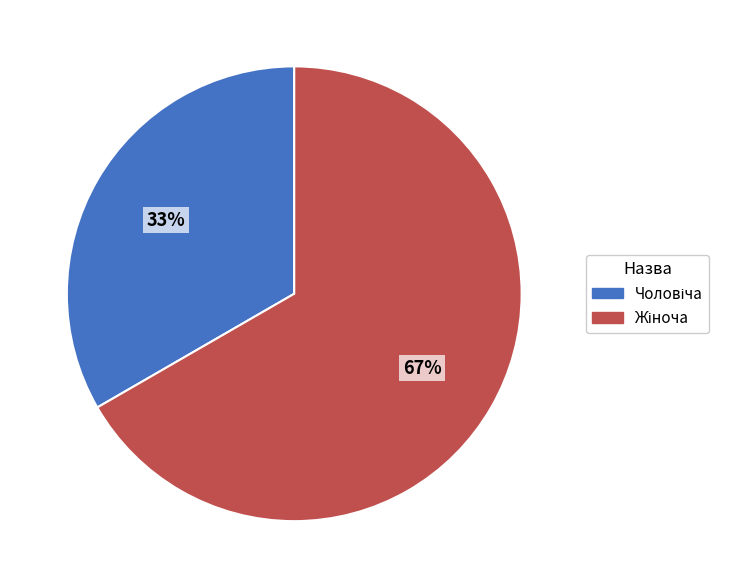

Is there any slice that represents more than half of the pie?

Yes